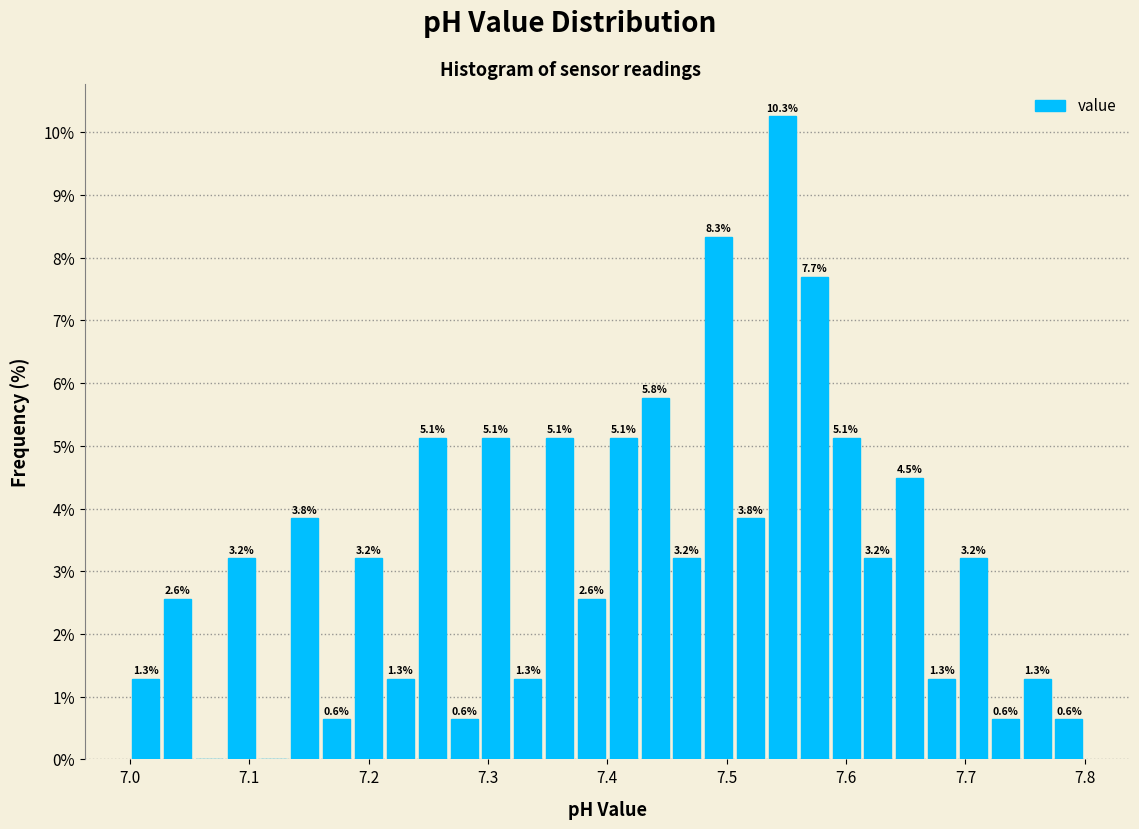

Around what value on the x-axis is the tallest bar? Give the approximate position of its centre, as read against the axis.

7.55